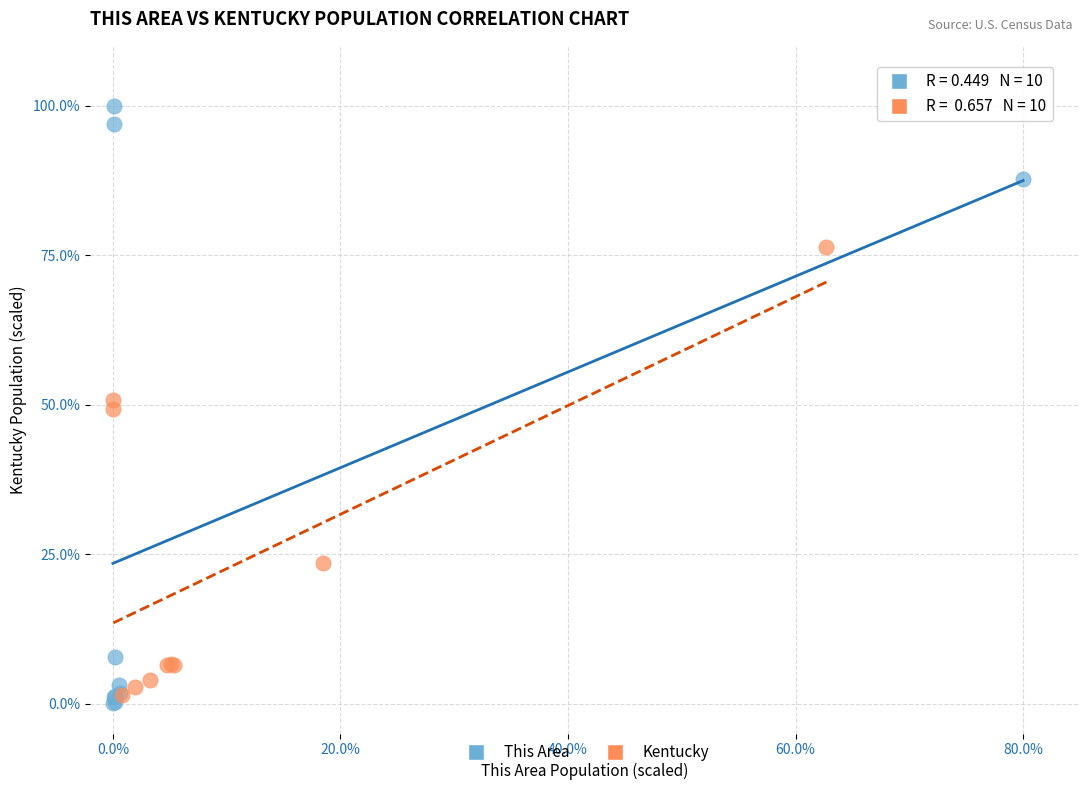

Which series reaches the maximum Y coordinate?

This Area